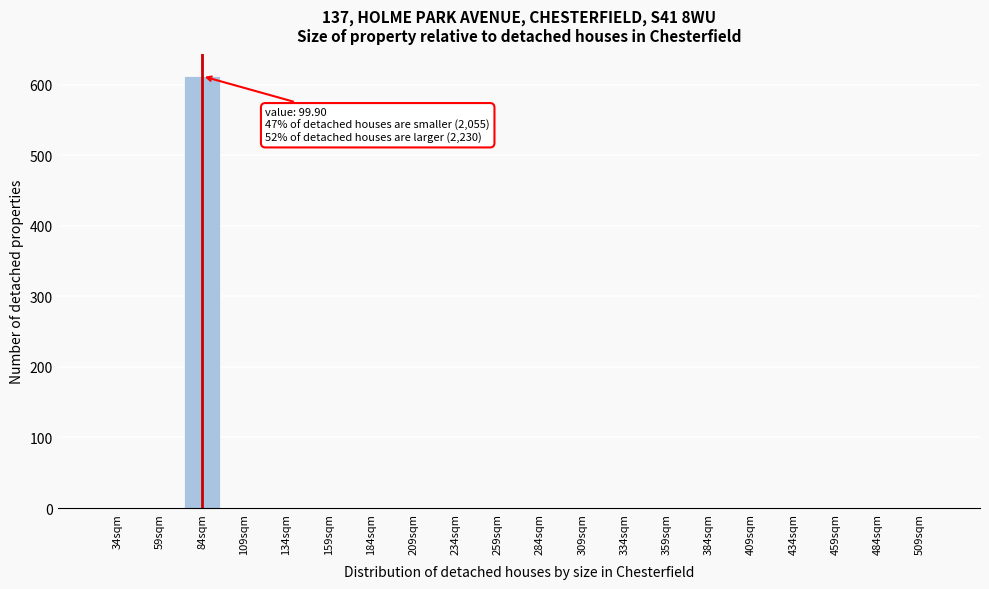

Reading left to right, extract all data points from this chart.

34sqm=0	59sqm=0	84sqm=612	109sqm=0	134sqm=0	159sqm=0	184sqm=0	209sqm=0	234sqm=0	259sqm=0	284sqm=0	309sqm=0	334sqm=0	359sqm=0	384sqm=0	409sqm=0	434sqm=0	459sqm=0	484sqm=0	509sqm=0